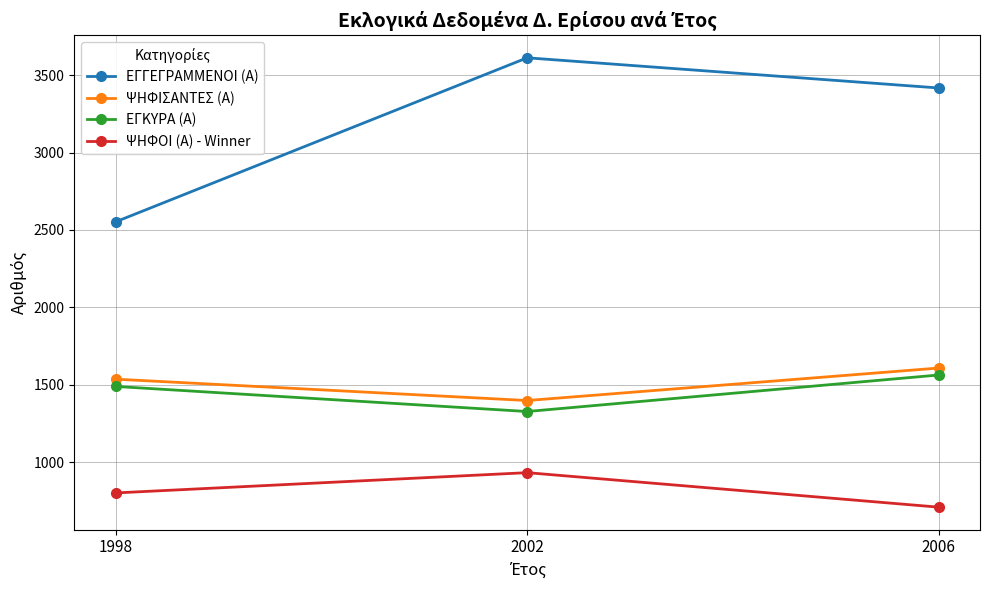

Is it true that ΕΓΚΥΡΑ (Α) equals 1563 at 2006?

True